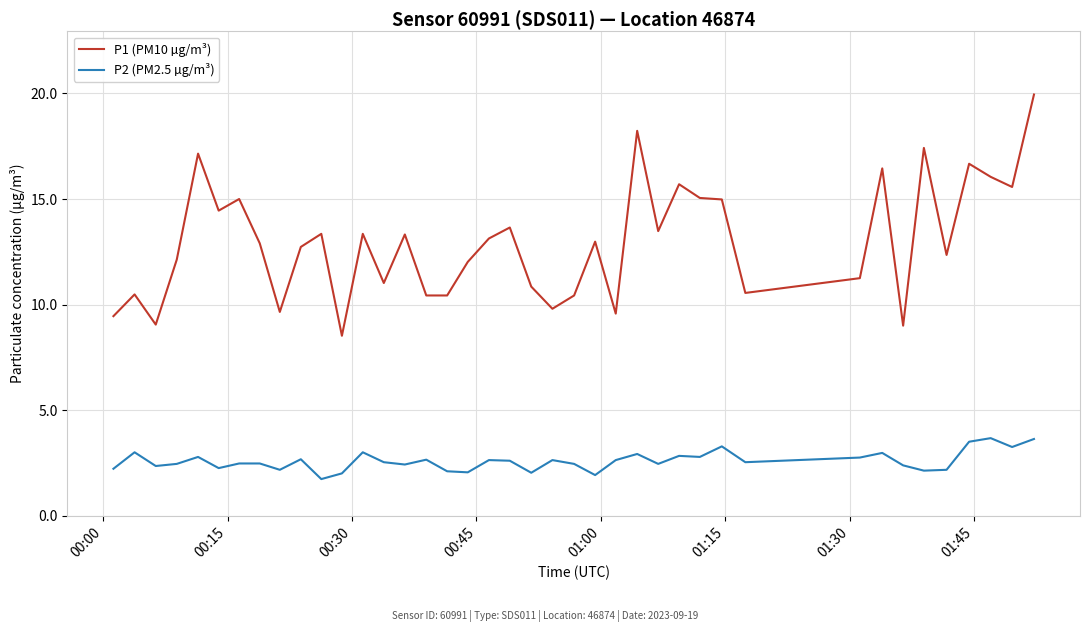

Which series has the largest total across all categories?

P1 (PM10 µg/m³)